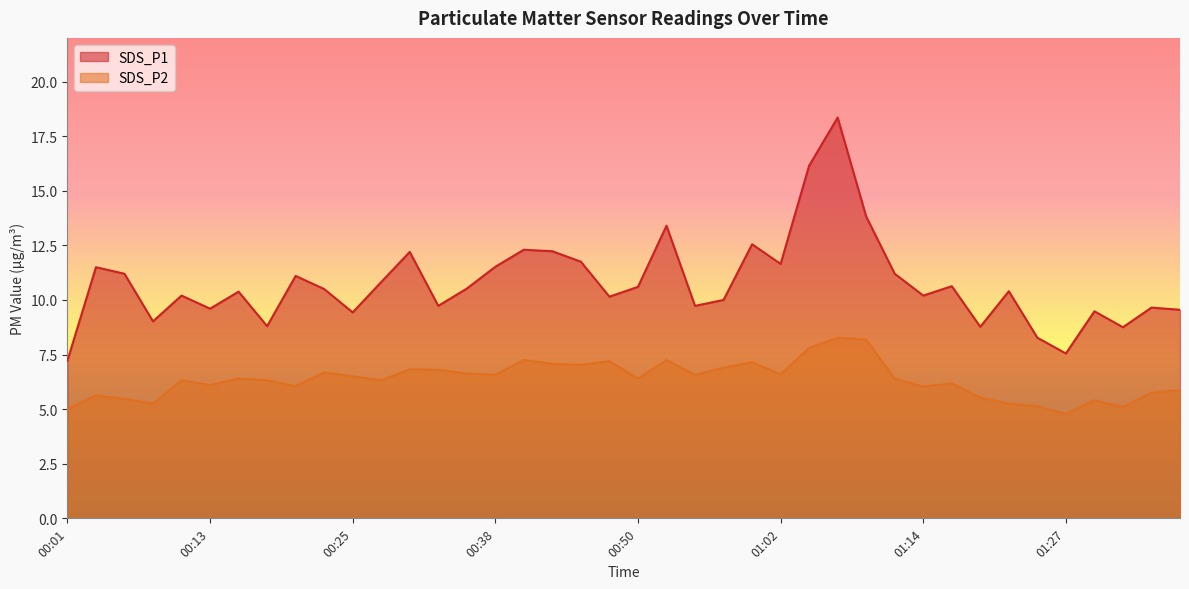

Where is SDS_P2 nearest to the value 6?

01:14